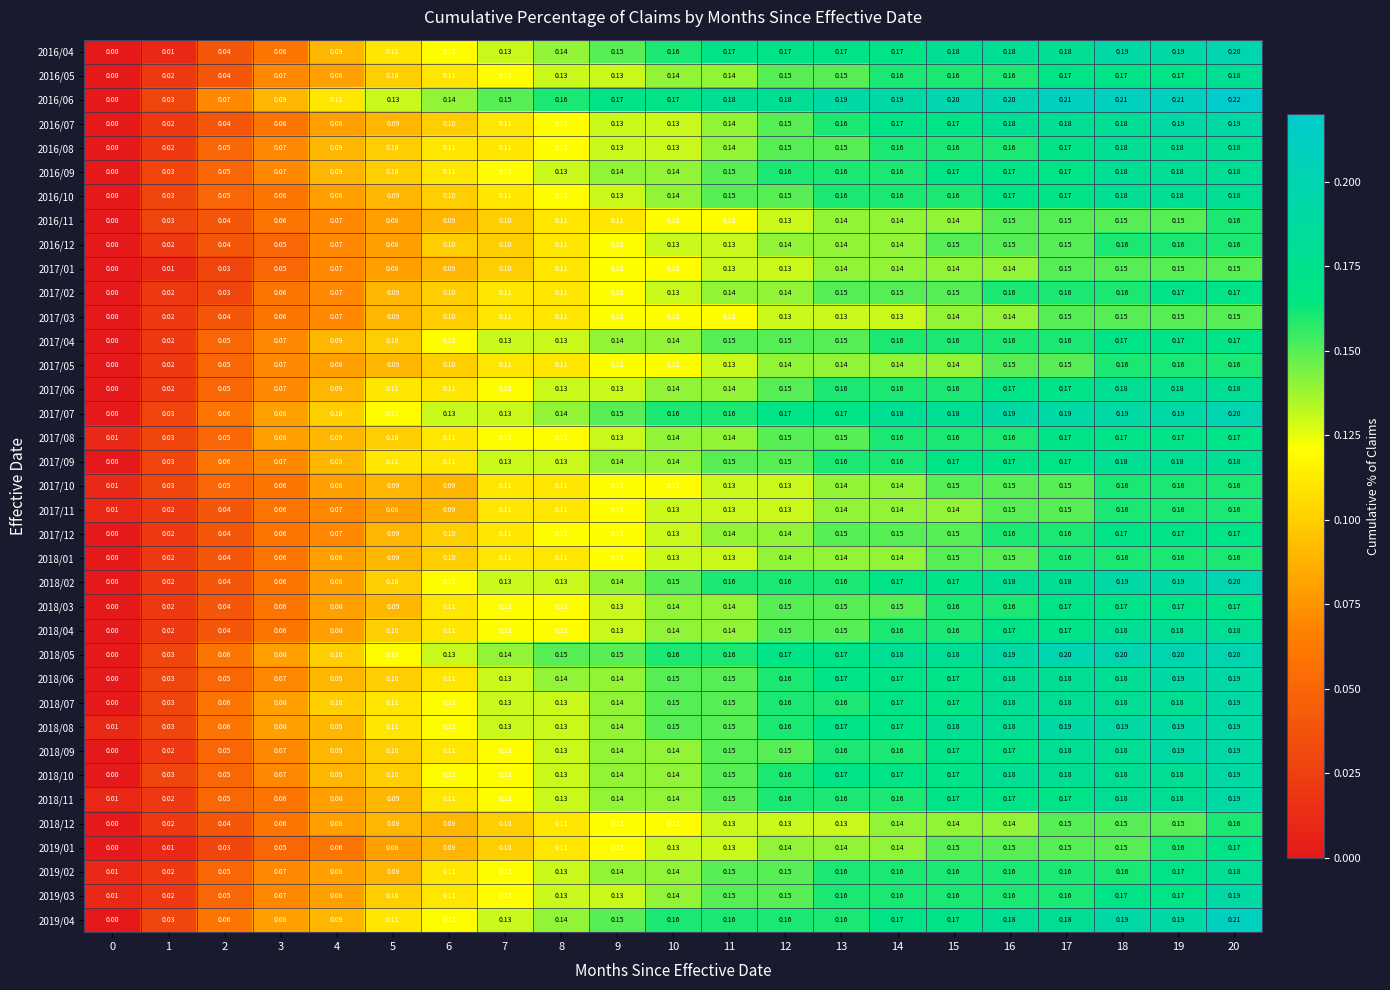

Is the value of 2016/07 at 10 greater than the value of 2017/09 at 13?

No